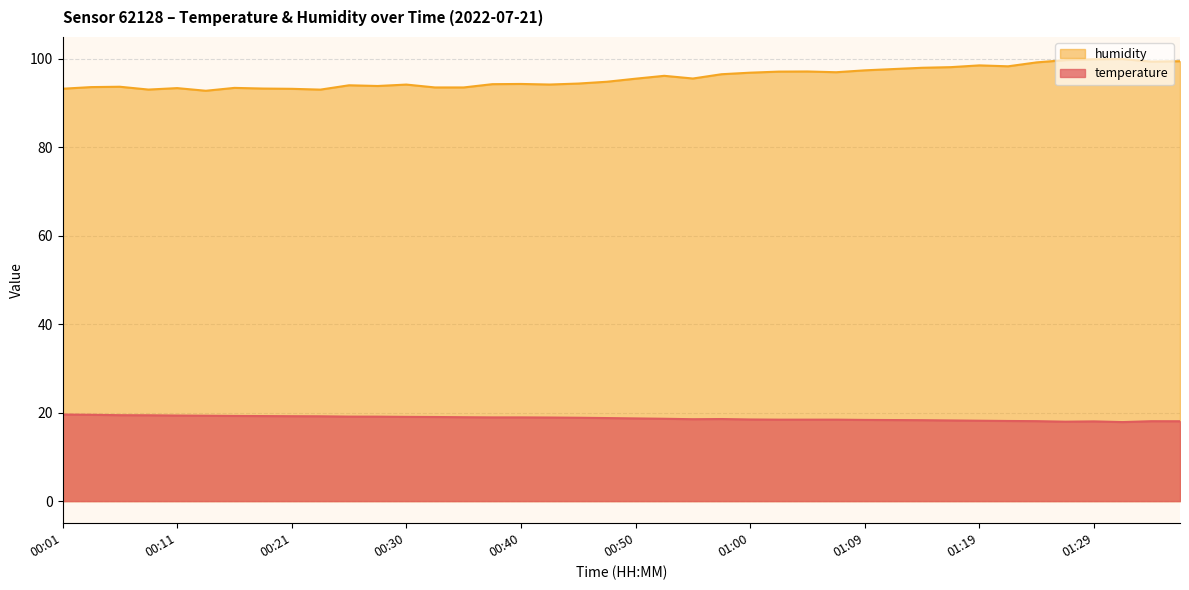

How many interior local valleys does the temperature series have?

3